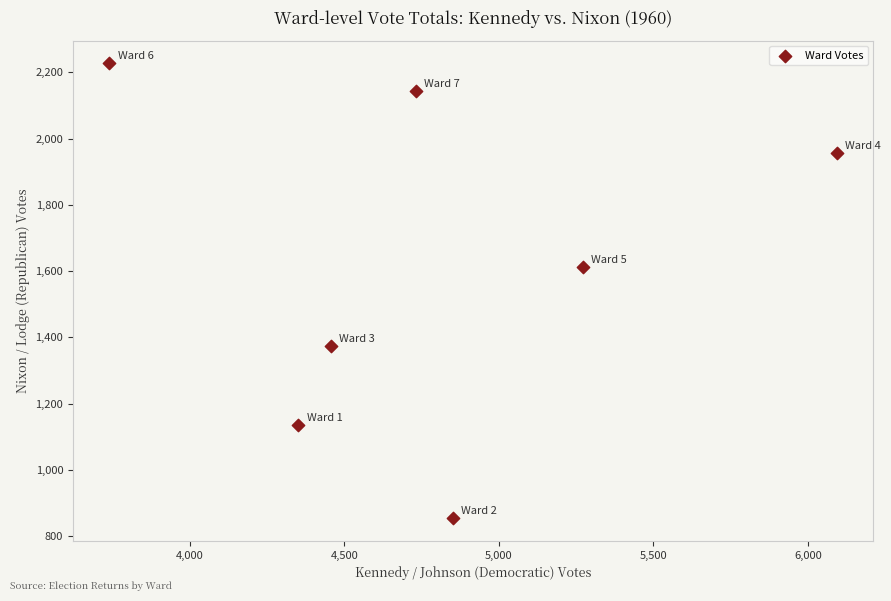

What Y value in the scatter plot is closest to 1540?

1611